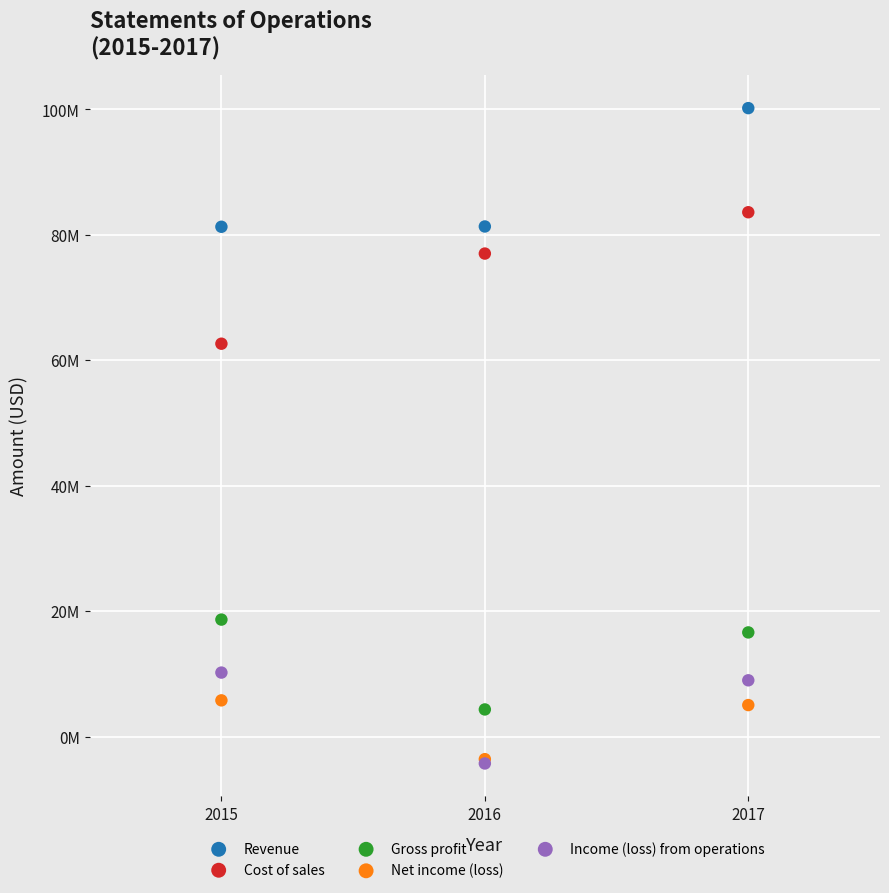

Which series has the widest spread of Y values?

Cost of sales